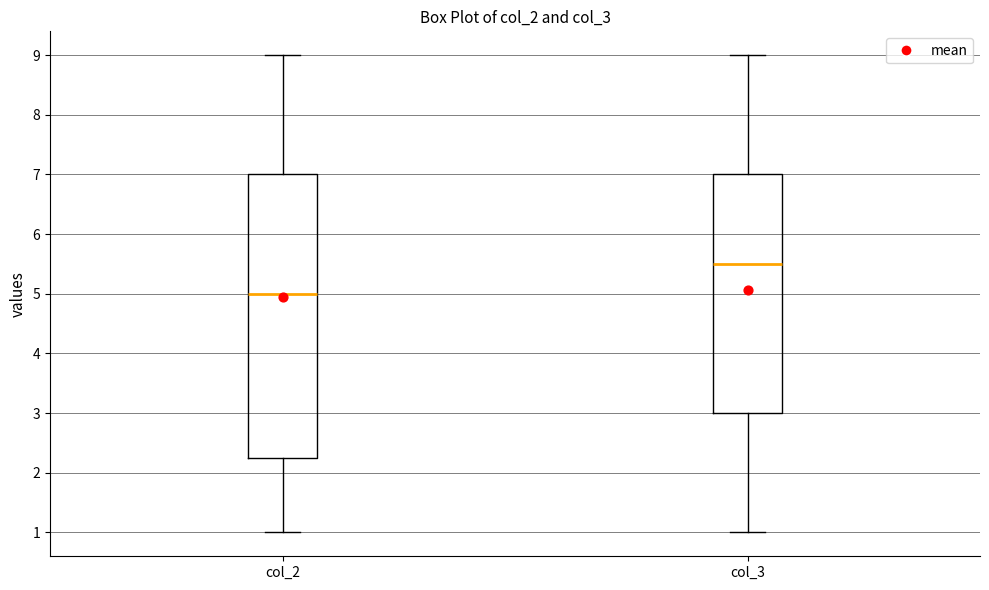

Which box's median line is the lowest?

col_2